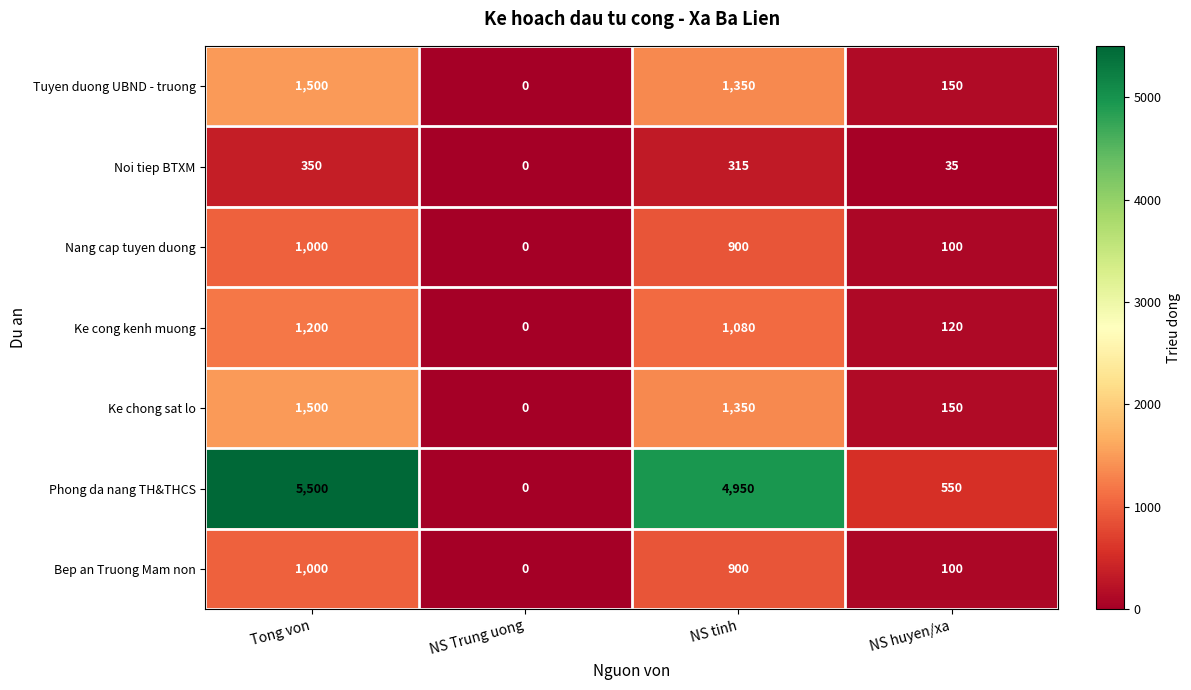

Count the Ke cong kenh muong values in the range 120 to 1200.

3